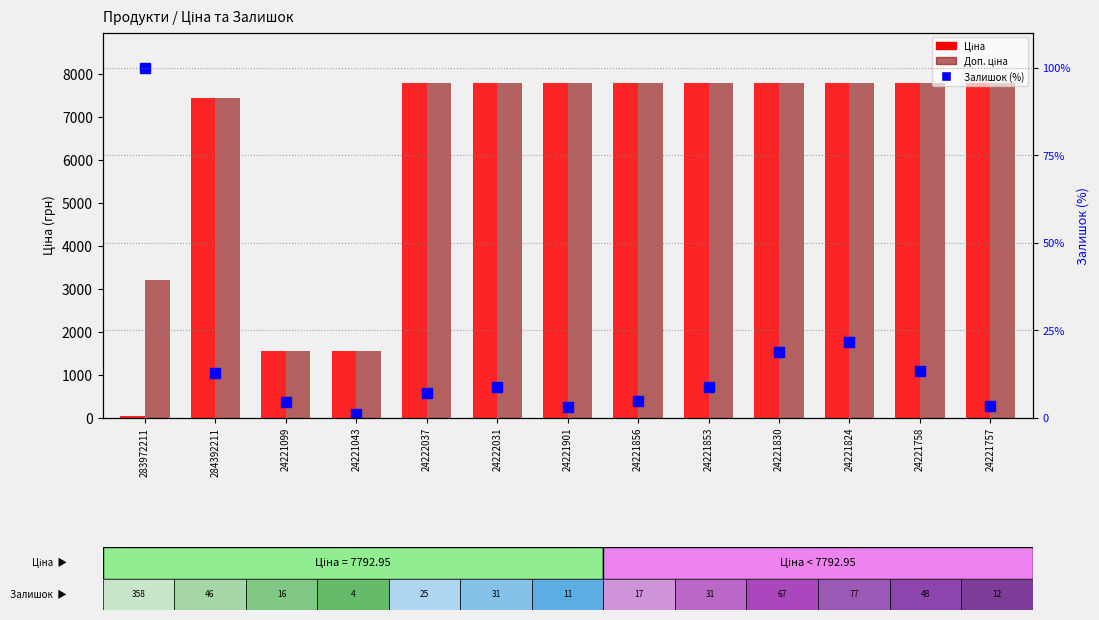

What is the minimum value for Залишок (%)?

1.1